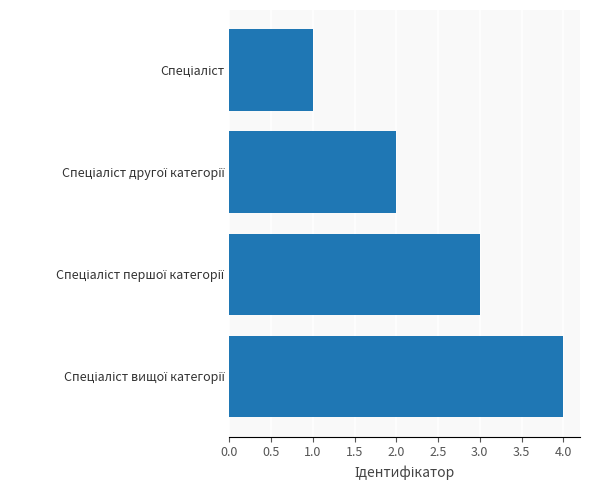

What is the difference between the maximum and minimum values?

3